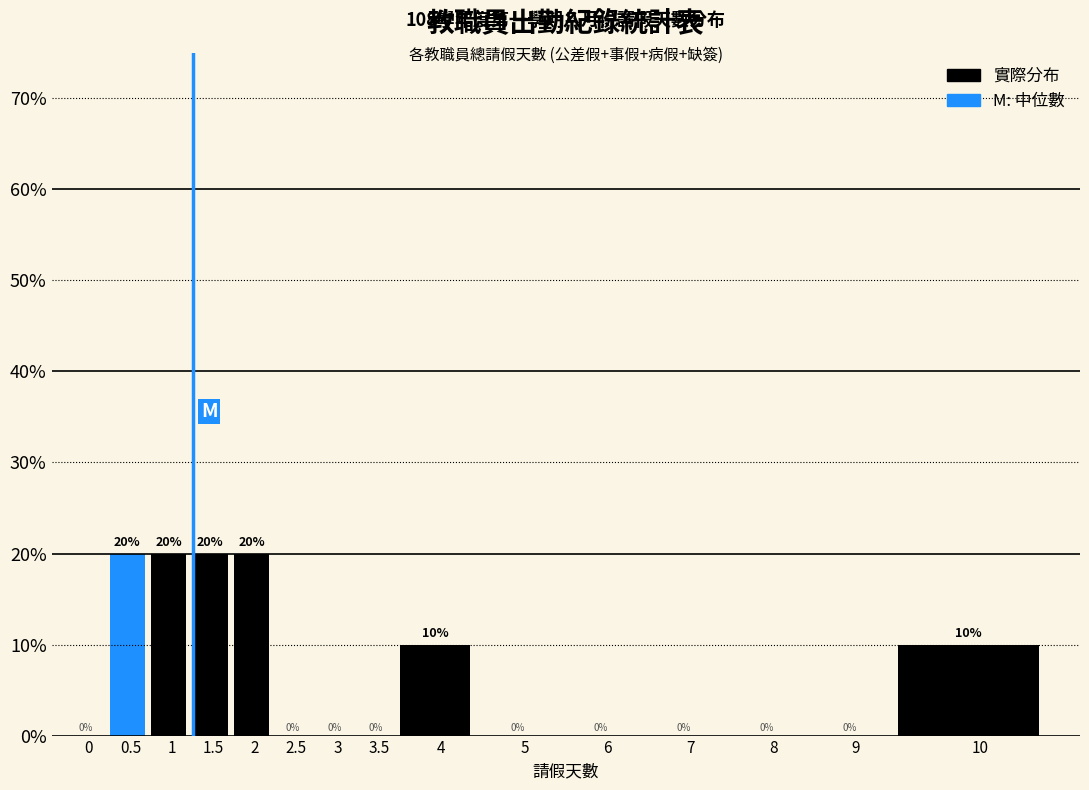

Reading left to right, extract all data points from this chart.

0=0	0.5=20	1=20	1.5=20	2=20	2.5=0	3=0	3.5=0	4=10	5=0	6=0	7=0	8=0	9=0	10=10